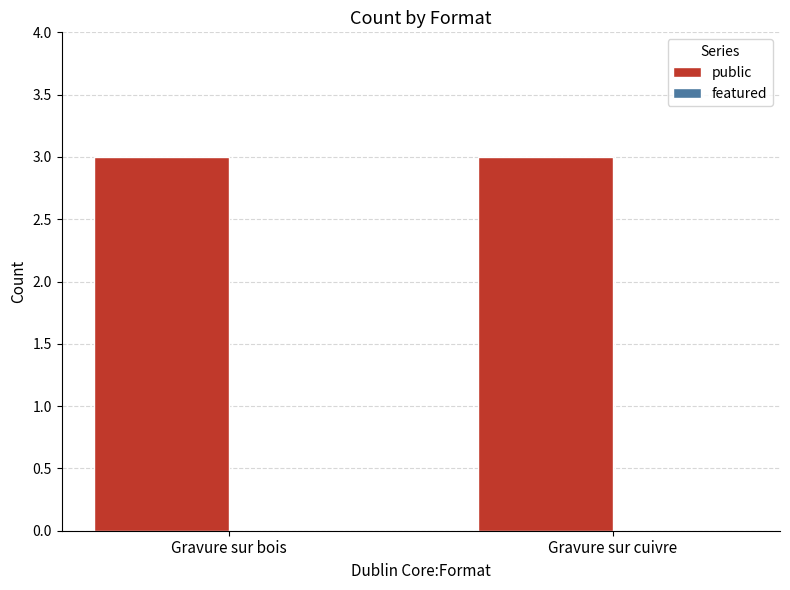

The public series shows 5 at Gravure sur bois. True or false?

False